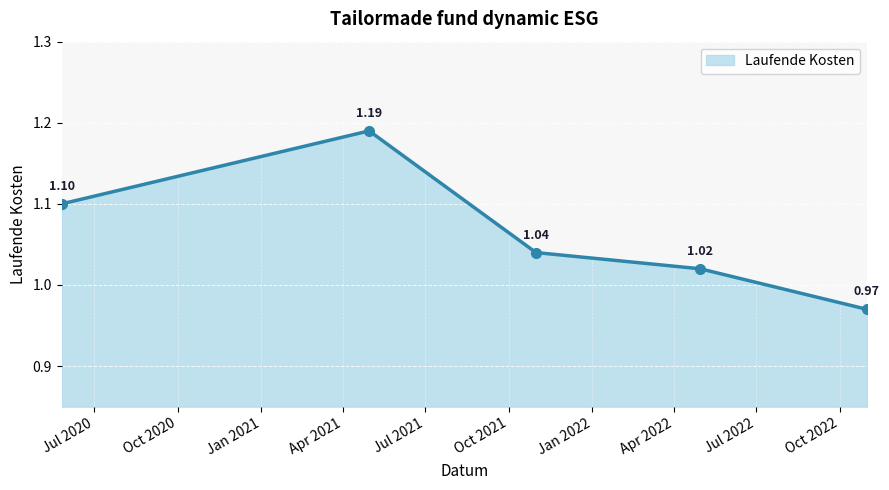

What is the sum of all values?

5.3